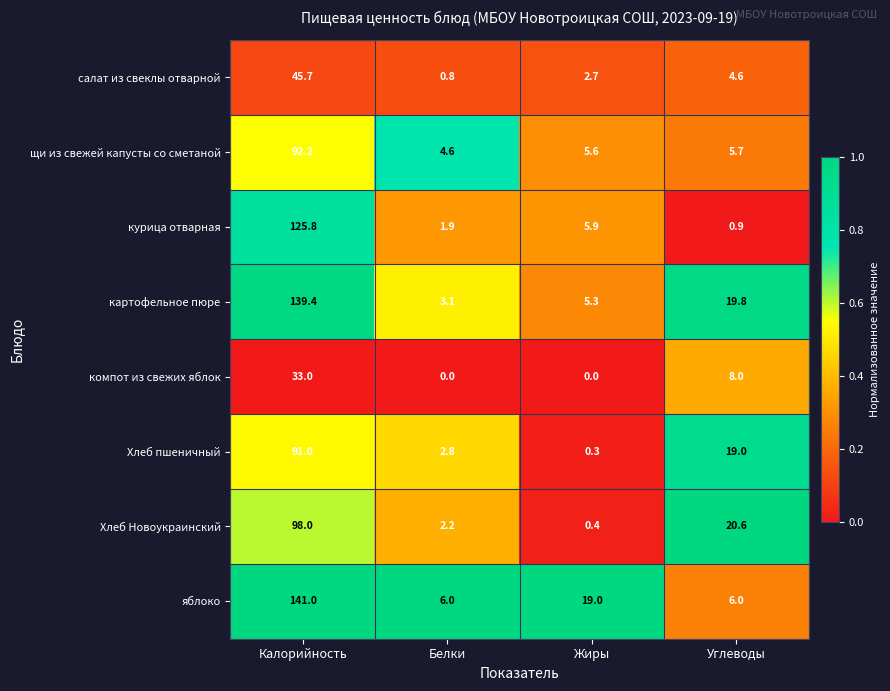

Which series has the largest total across all categories?

яблоко